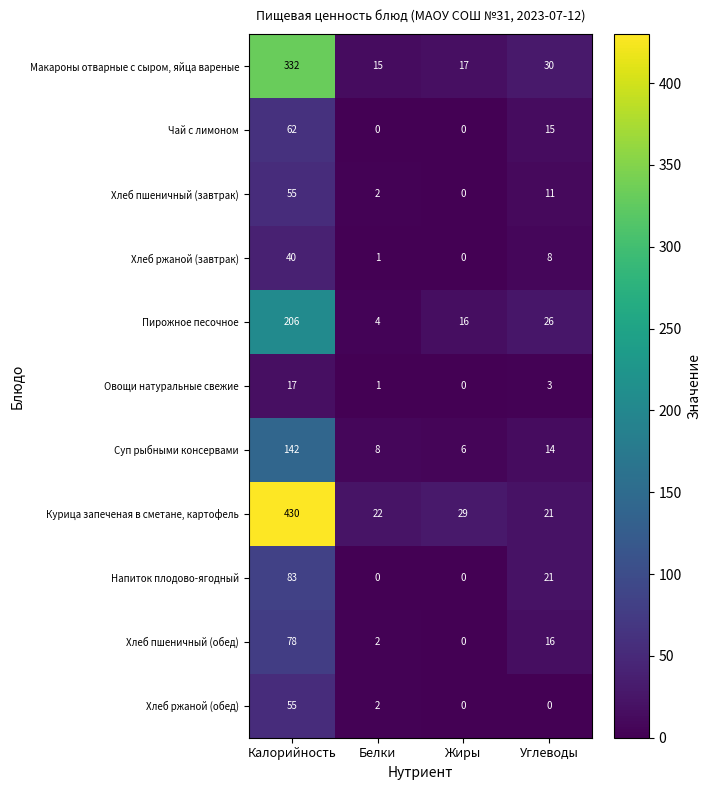

What is the total value across all series at Жиры?

68